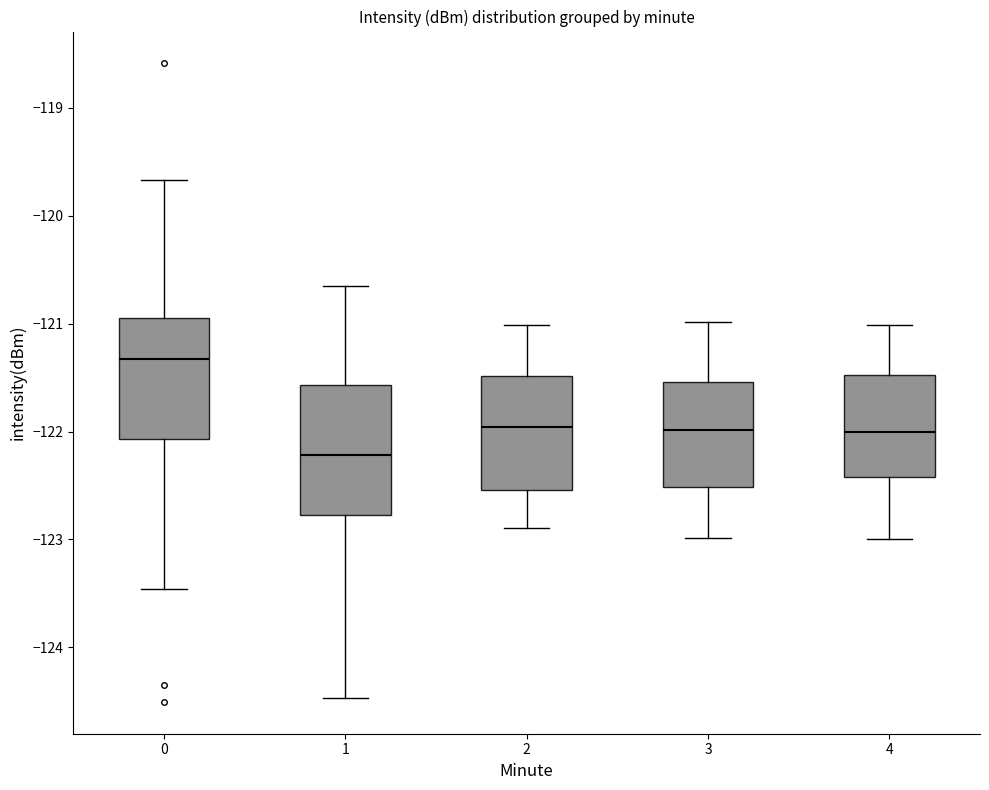

Where does the median line of the box at x = 3 sit on the y-axis? The values are not printed on the chart, so give them approximately, as read against the axis.

-122.0